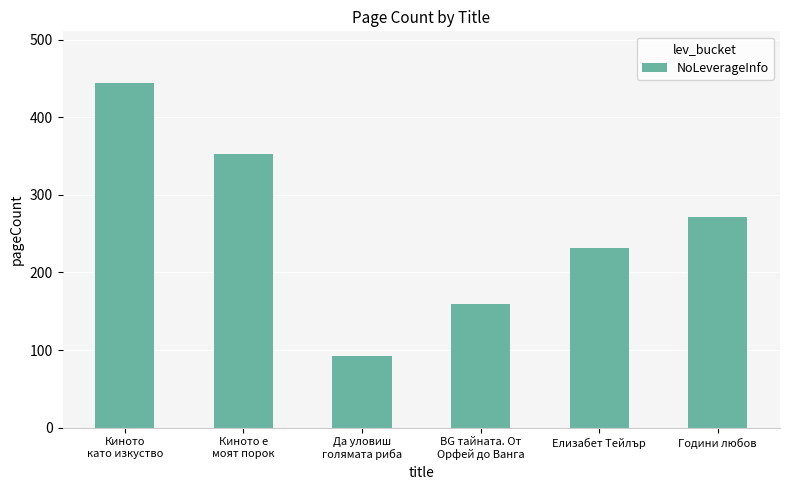

How many bars are there in total?

6